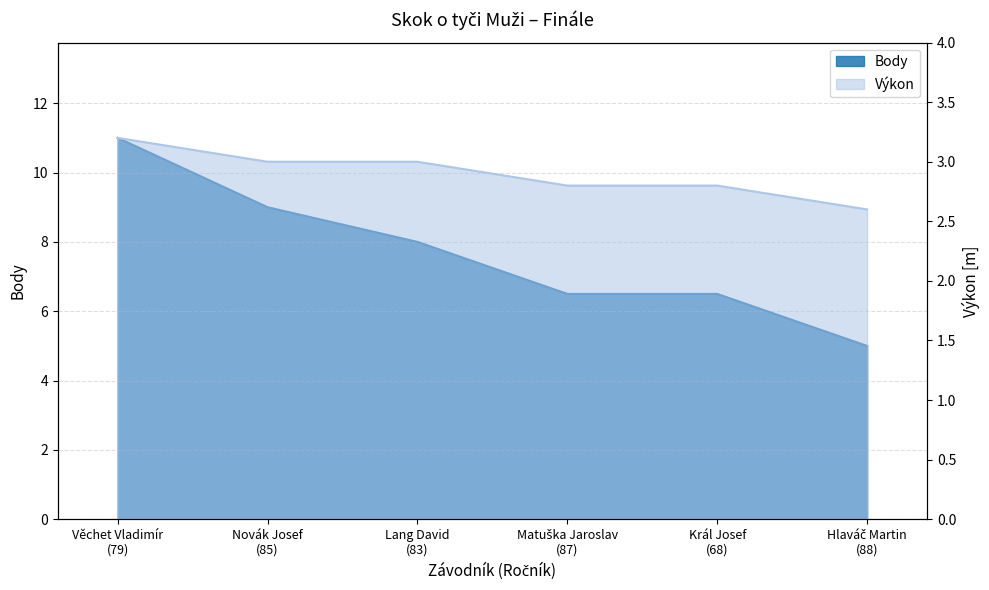

What is the sum of the Výkon values at Hlaváč Martin
(88) and Věchet Vladimír
(79)?

5.8